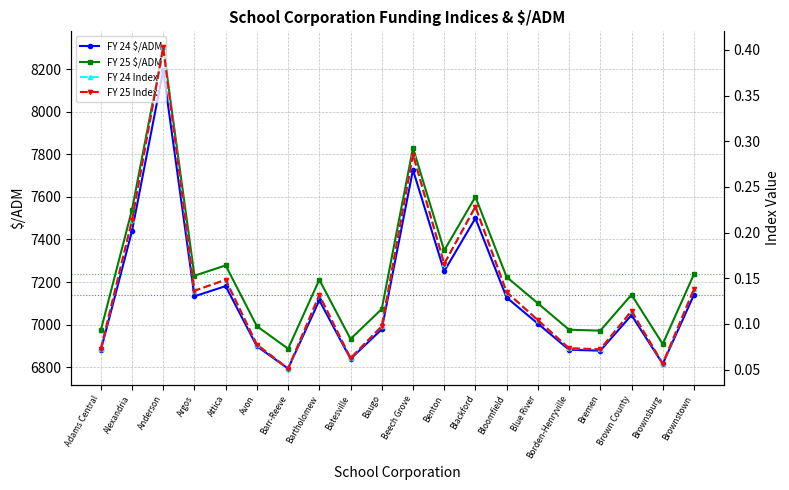

Where is FY 24 Index nearest to the value 0?

Barr-Reeve